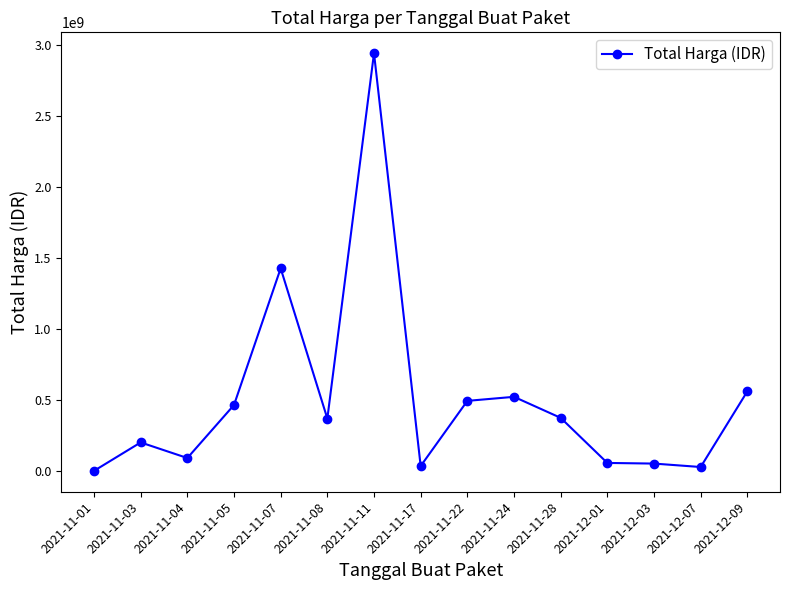

What is the value of the 3rd point from the left?

90672075